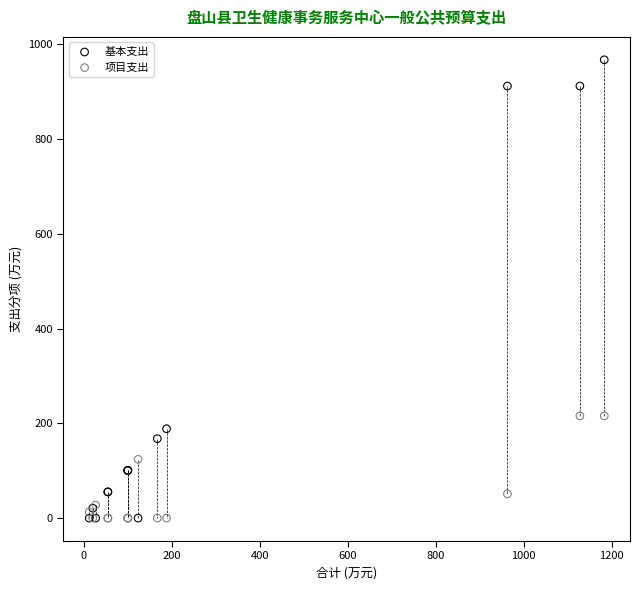

What is the X range (max minus min) for the scatter plot?

1169.9